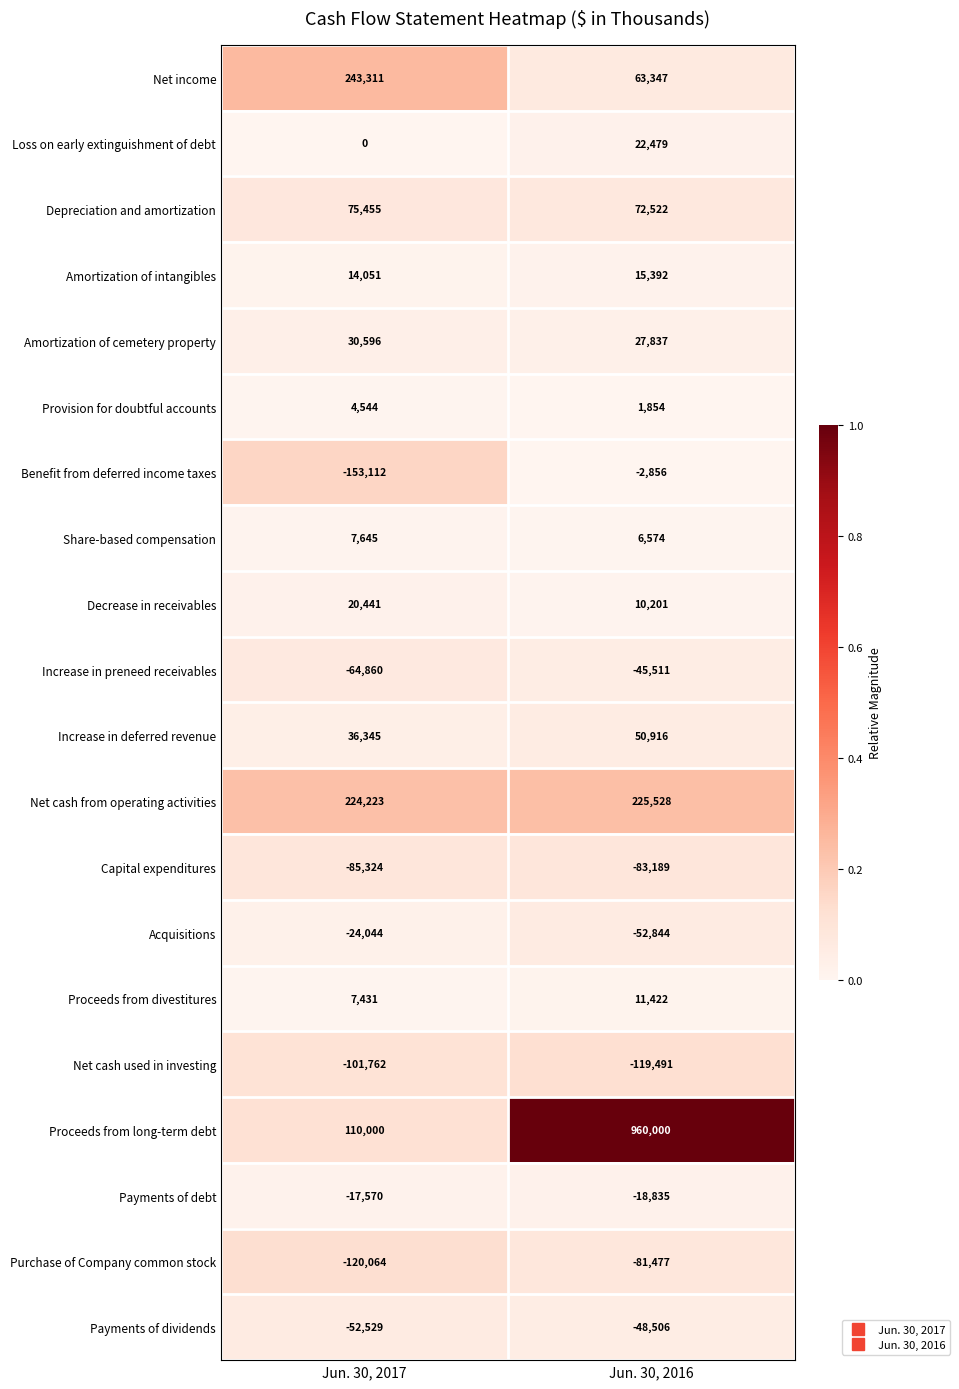

Count the number of categories in the chart.

2